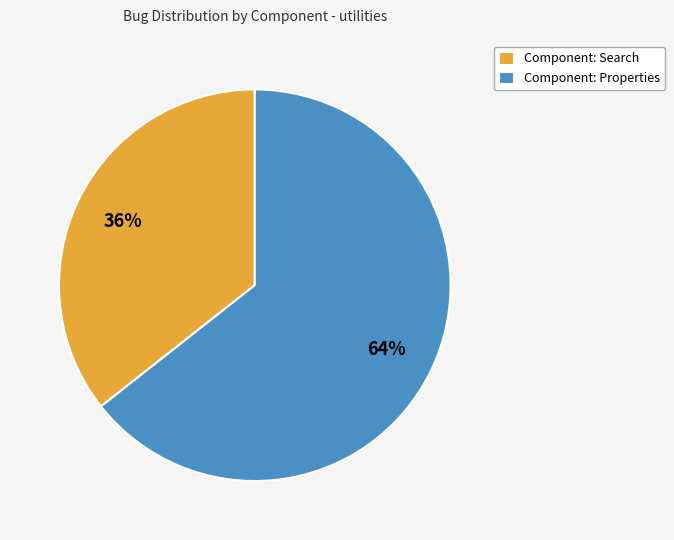

Is the sum of Component: Properties and Component: Search greater than half?

Yes